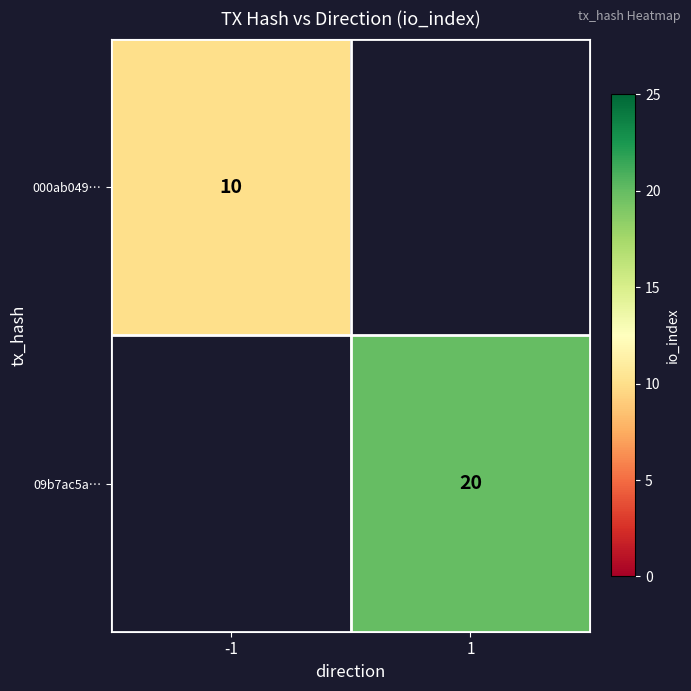

The 09b7ac5a… series shows 28 at 1. True or false?

False